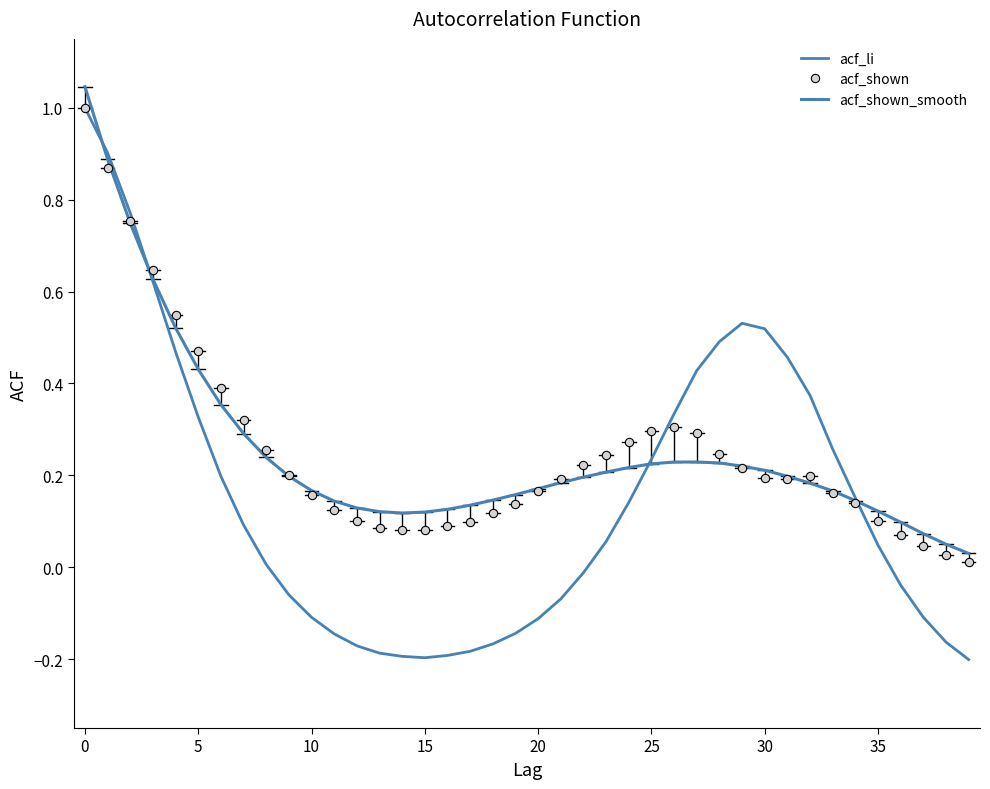

Which series ends up on top after the final intersection of acf_shown and acf_shown_smooth?

acf_shown_smooth